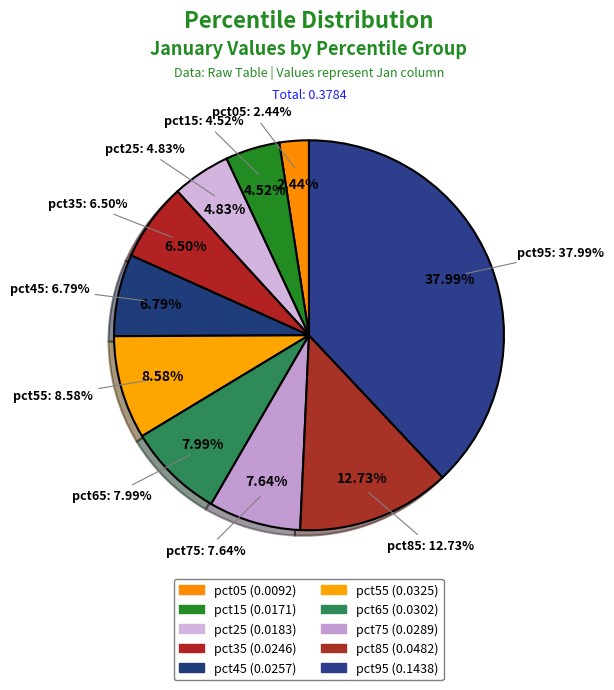

The pct05 slice represents 2% of the pie. True or false?

True